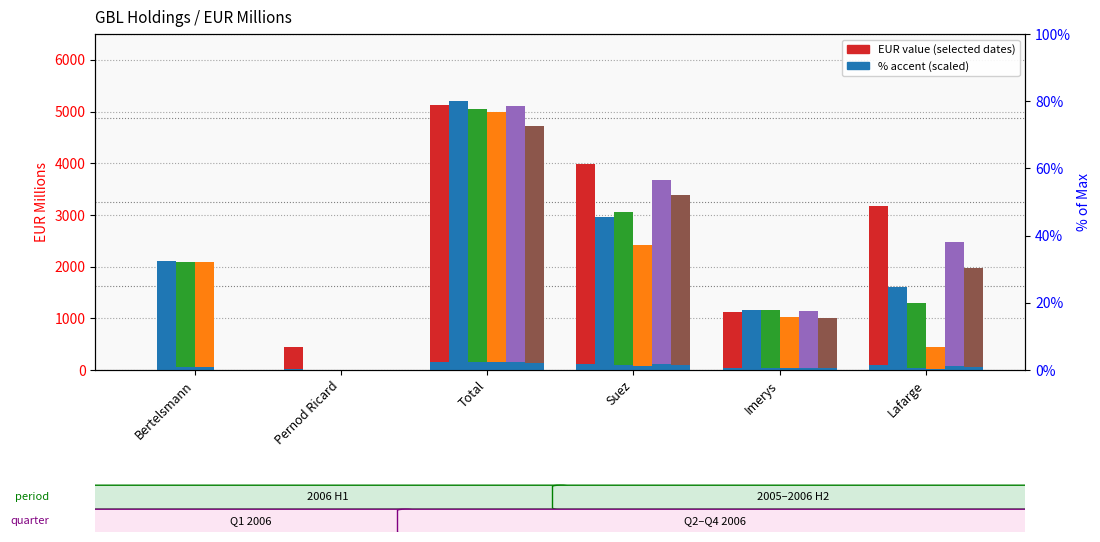

What is the sum of the 2006-09-11 values at Lafarge and Pernod Ricard?

1974.0